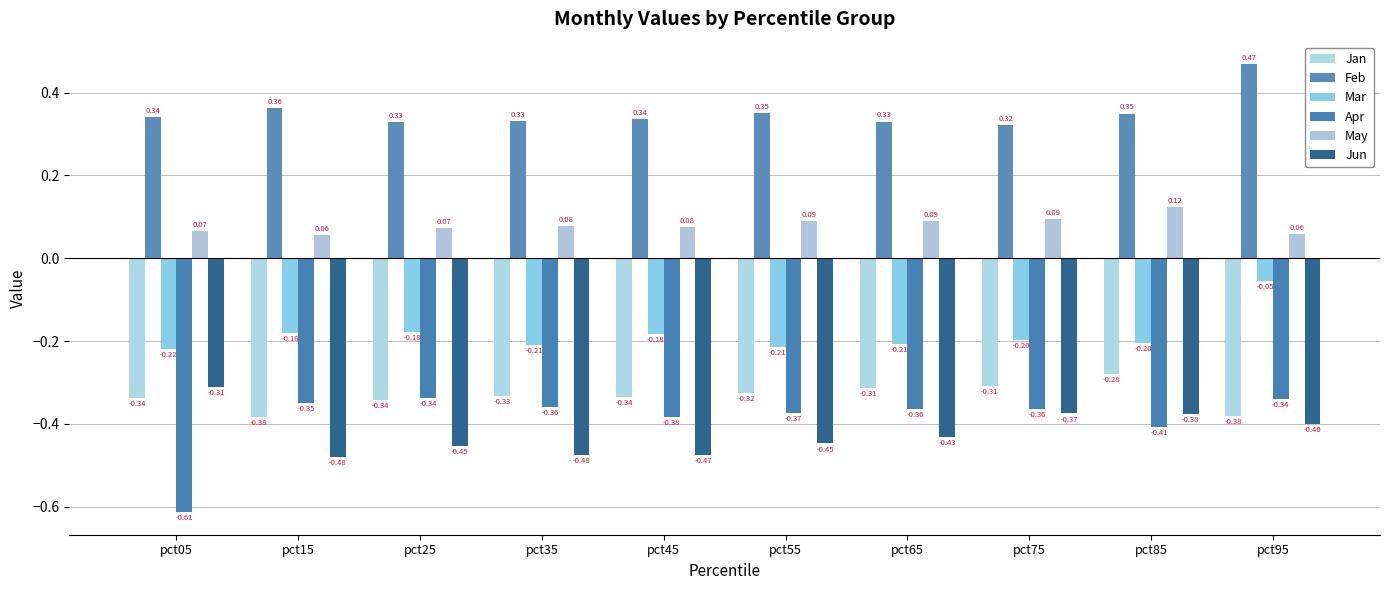

Which series changed the most between pct45 and pct75?

Jun